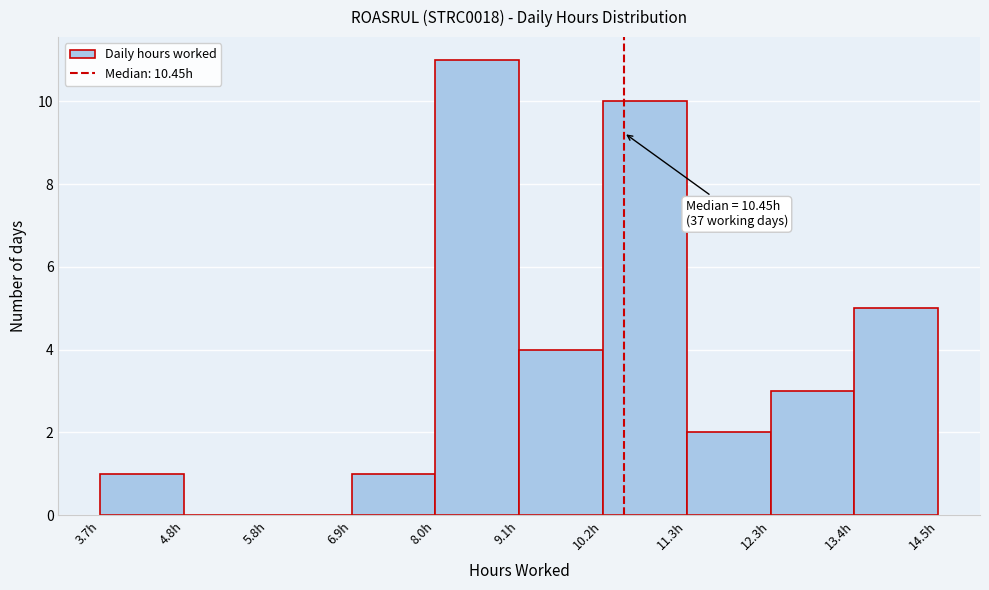

Over which range of the x-axis is the bar tallest?

8.0 to 9.0